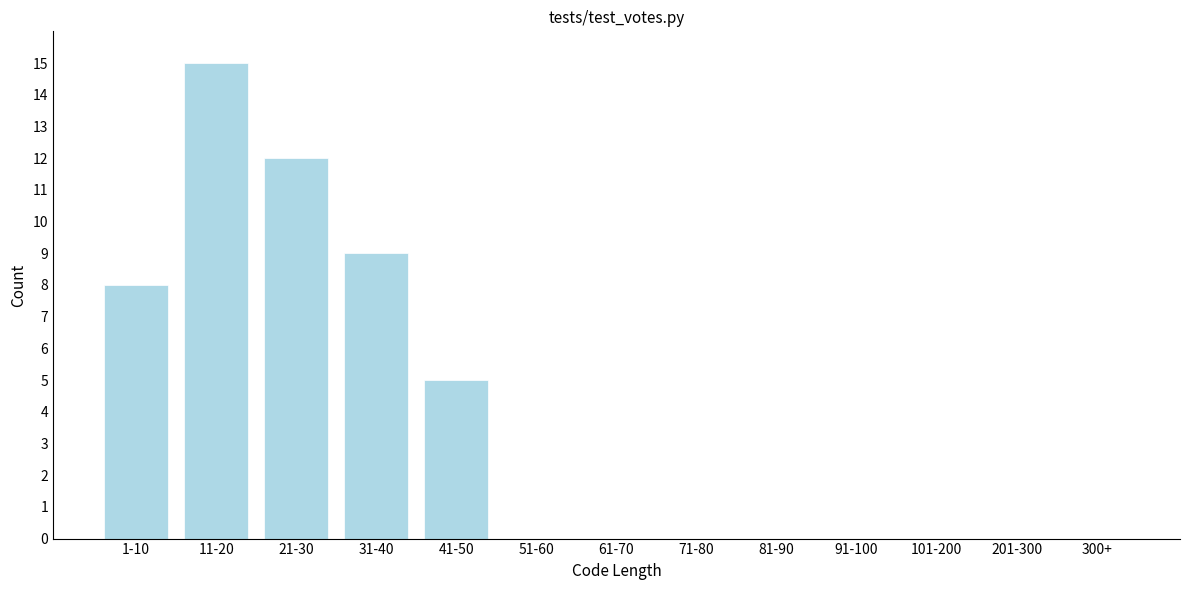

Reading left to right, what are all the values shown in this chart?

1-10=8	11-20=15	21-30=12	31-40=9	41-50=5	51-60=0	61-70=0	71-80=0	81-90=0	91-100=0	101-200=0	201-300=0	300+=0